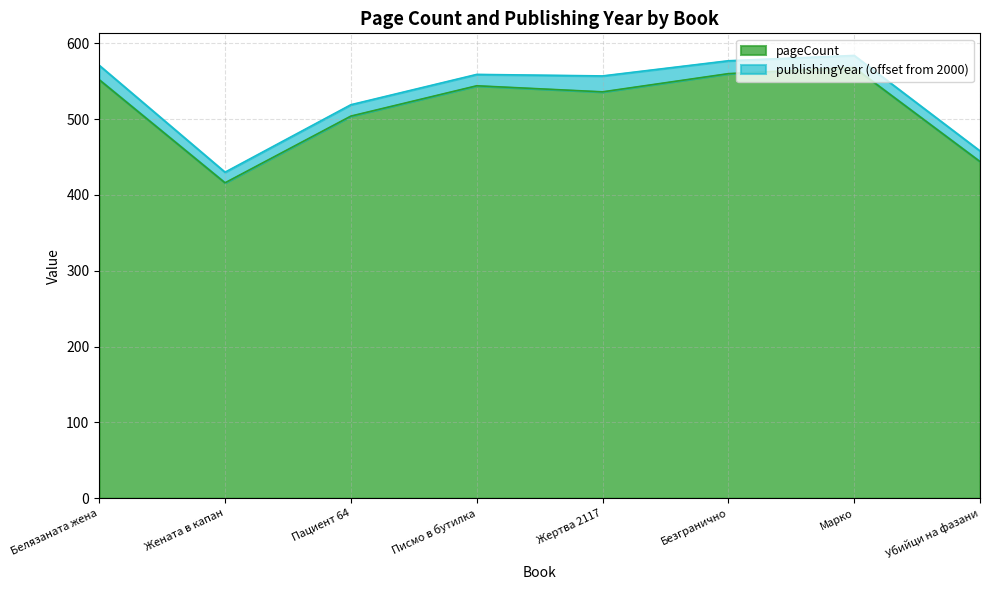

What is the change in value from Жената в капан to Убийци на фазани?

+28